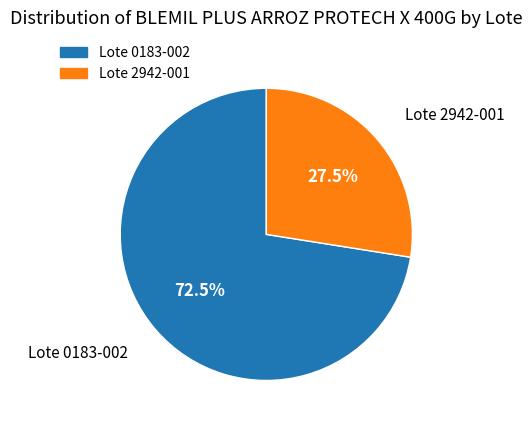

Is there any slice that represents more than half of the pie?

Yes